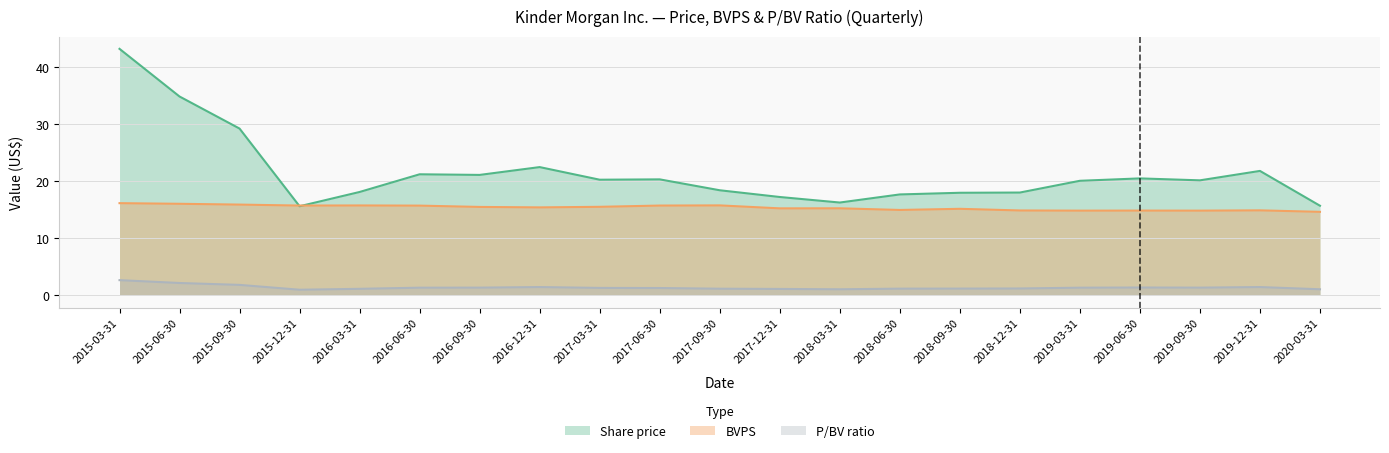

In Share price, how many points are lower than both neighbors (excluding endpoints)?

5